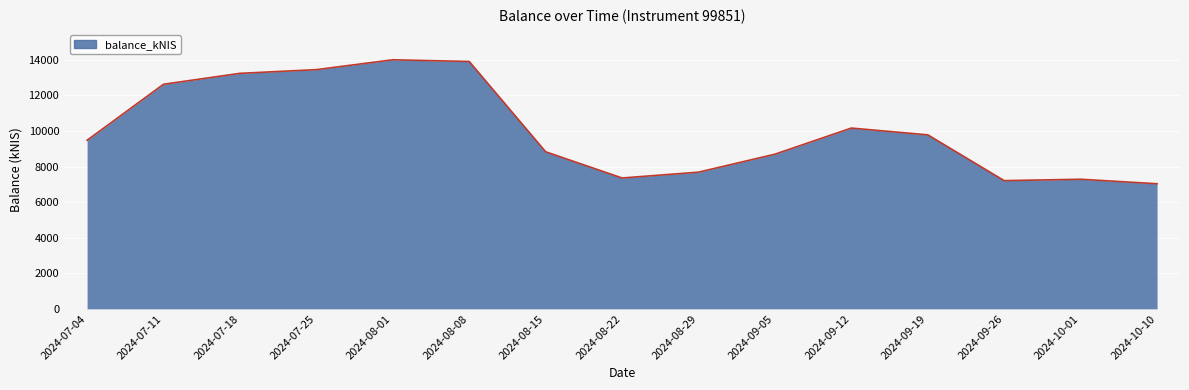

Is it true that the value at 2024-08-15 is 14601.4?

False